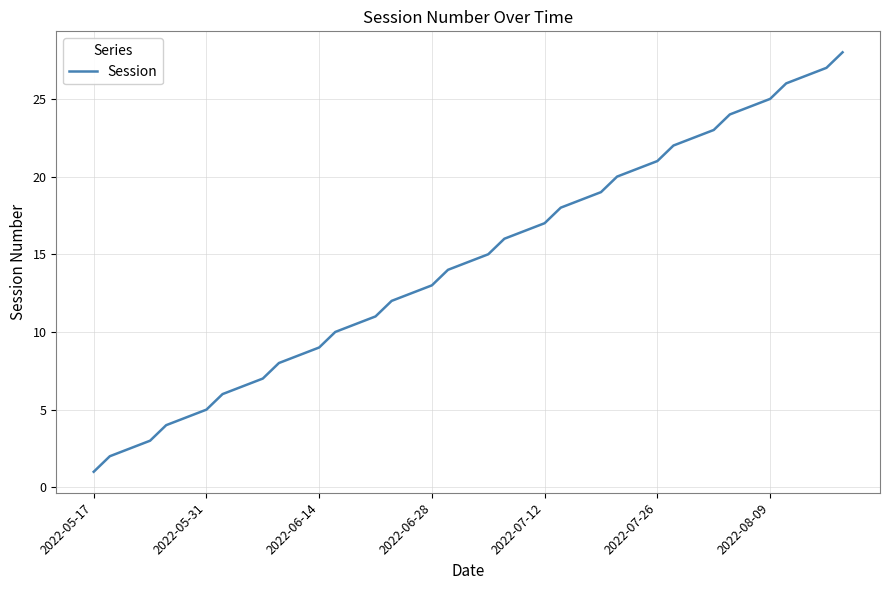

What is the maximum value shown in the chart?

28